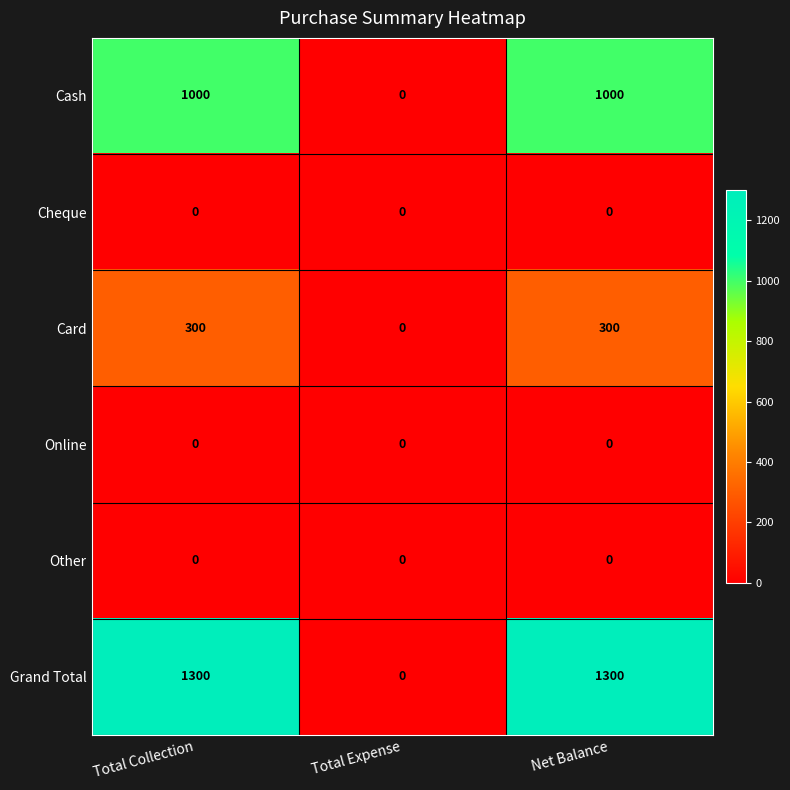

How many categories are shown in the chart?

3